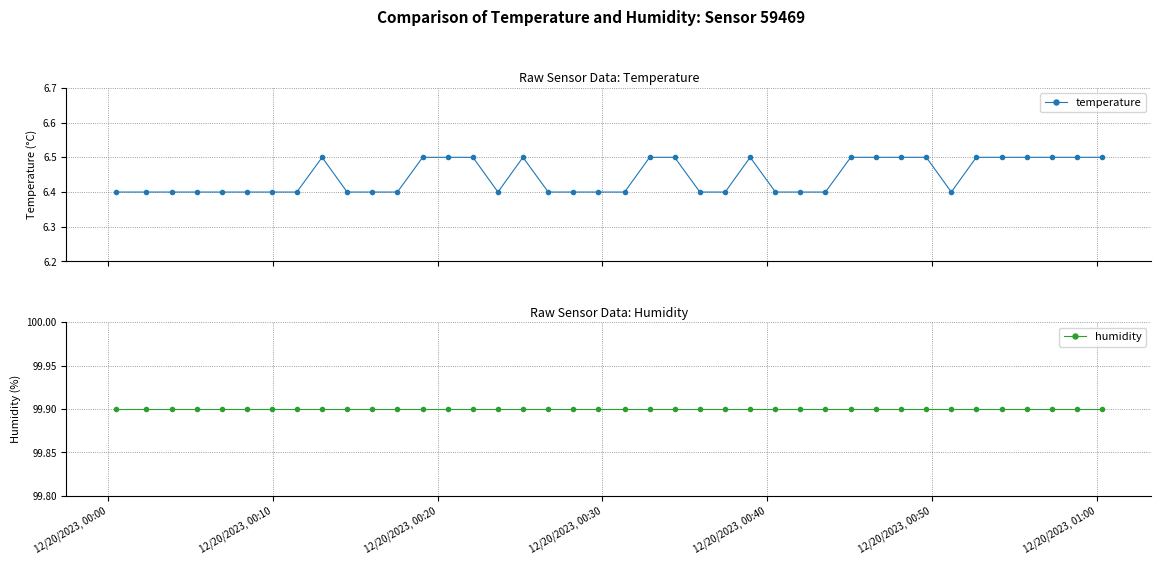

What is the value of the temperature point at the 24th from the left?

6.4